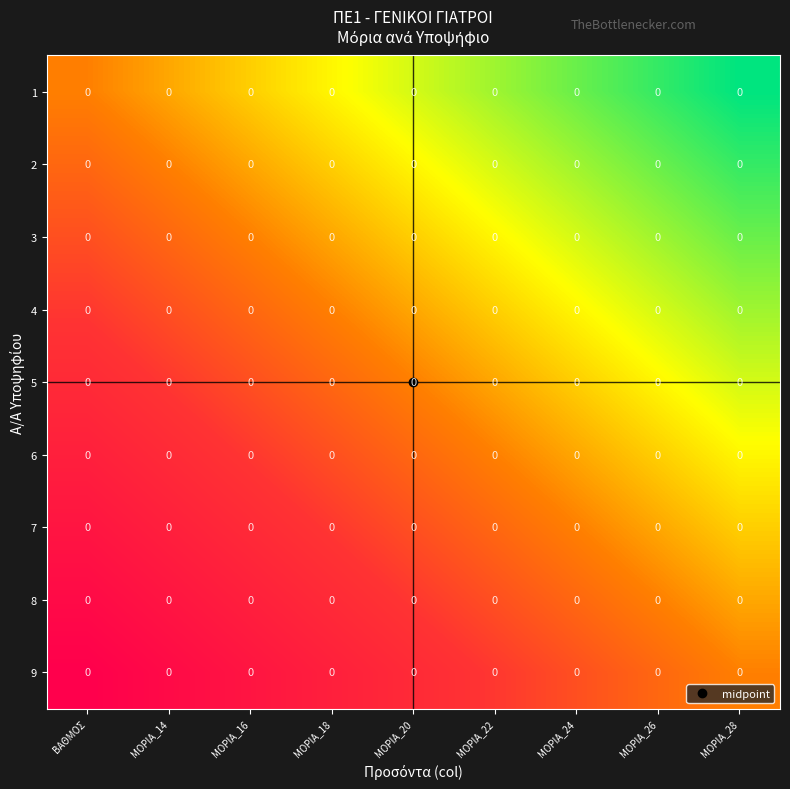

The value of 1 at ΜΟΡΙΑ_22 is -0.4. True or false?

False